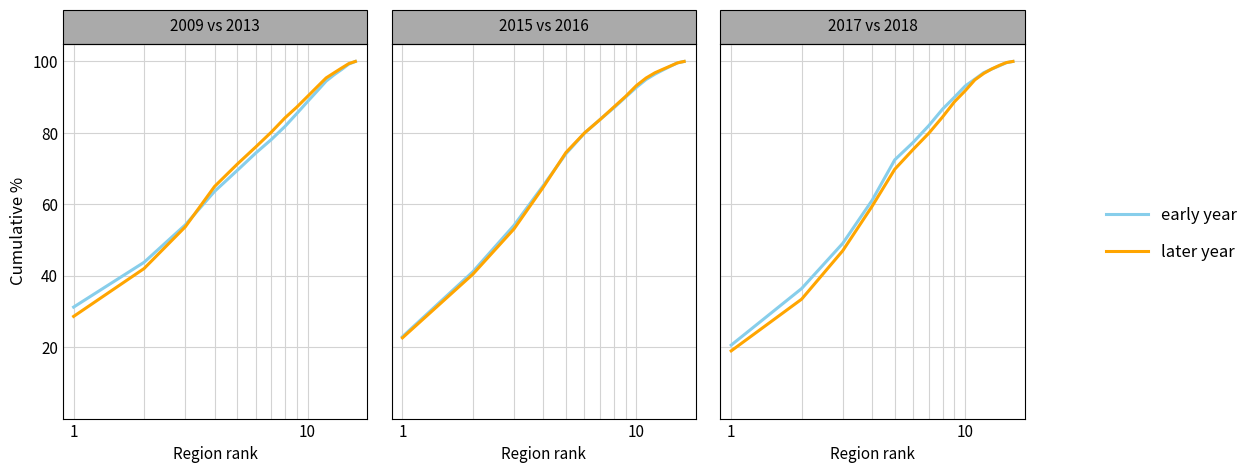

At how many categories does at least one series exceed 91?

6